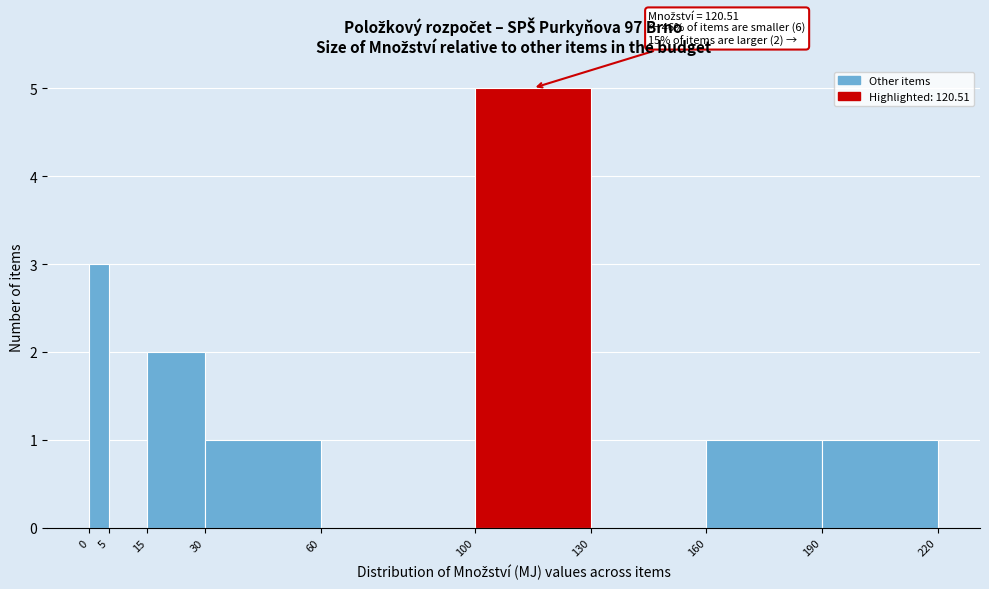

Which range on the x-axis has the tallest bar?

100 to 130